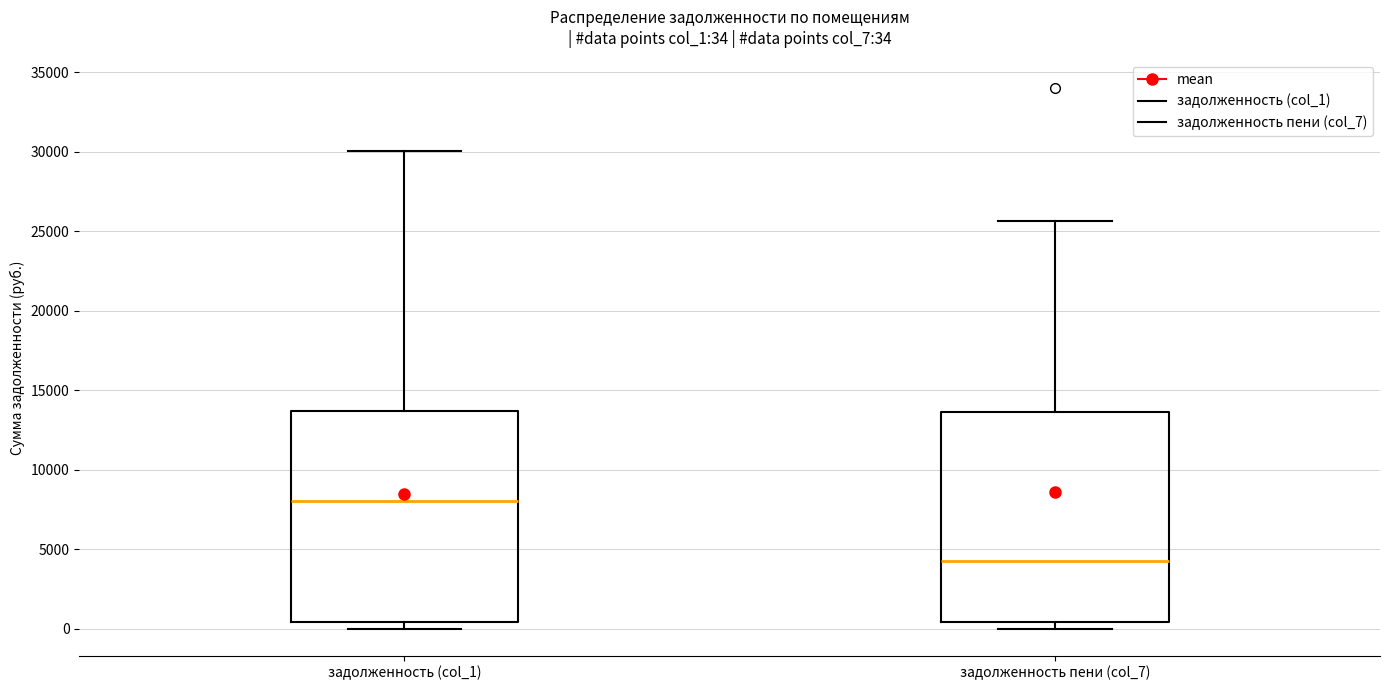

Which box's median line is the highest?

задолженность (col_1)